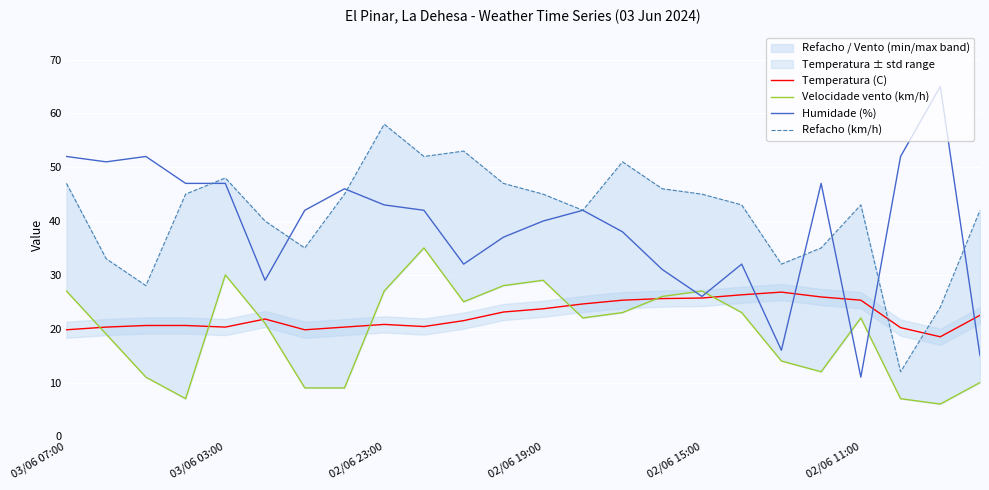

True or false: Humidade (%) has a value of 47.0 at 03/06 03:00.

True